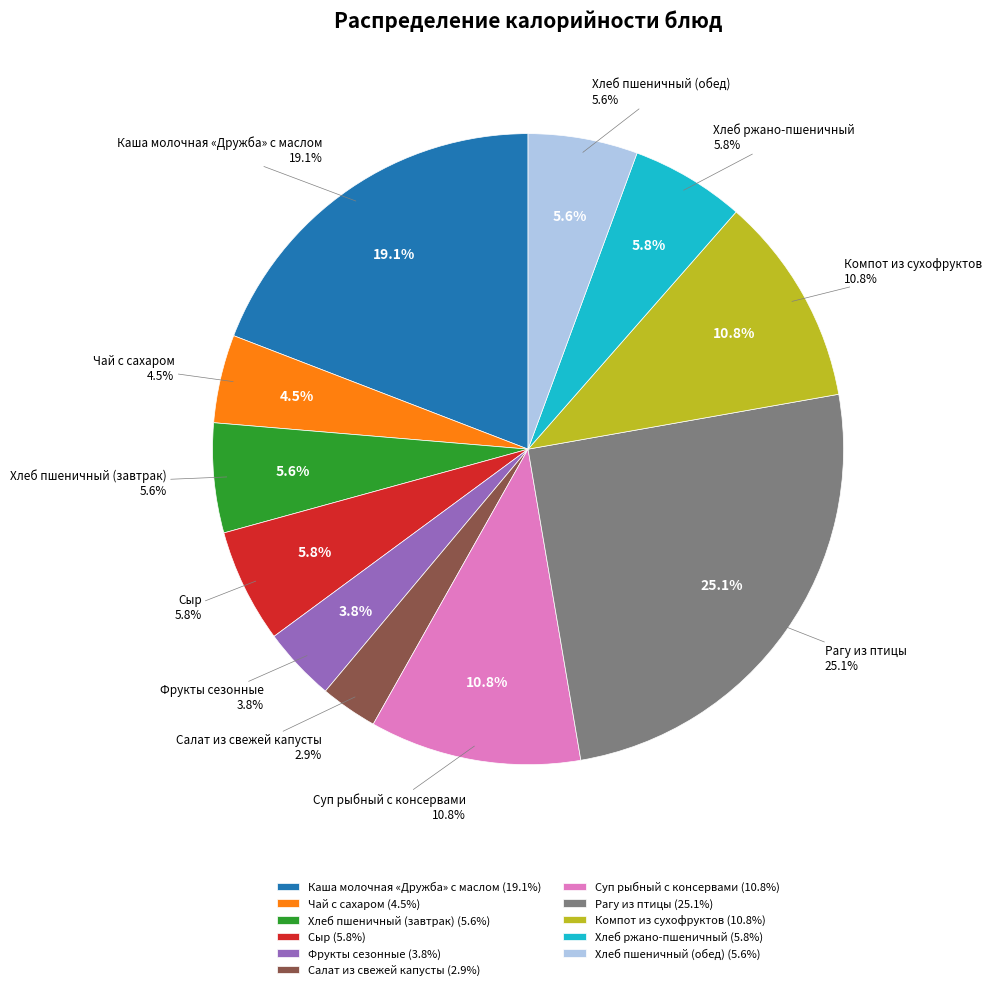

True or false: Чай с сахаром accounts for 1% of the total.

False